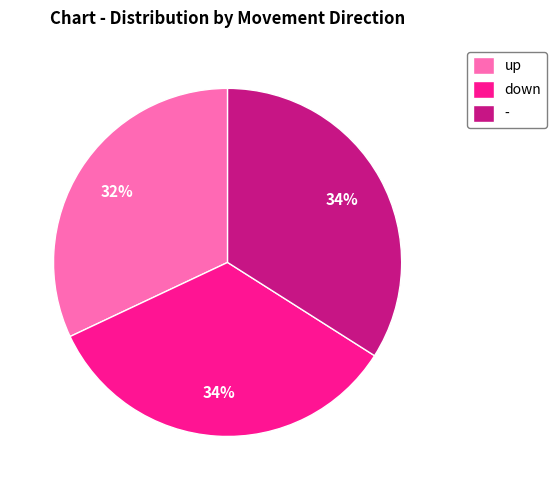

True or false: - accounts for 34% of the total.

True